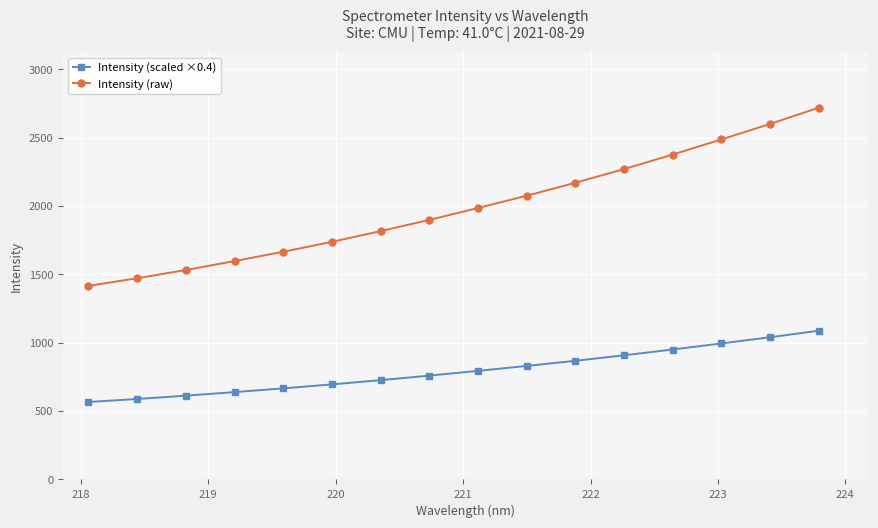

True or false: Intensity (scaled ×0.4) and Intensity (raw) cross at least once.

False